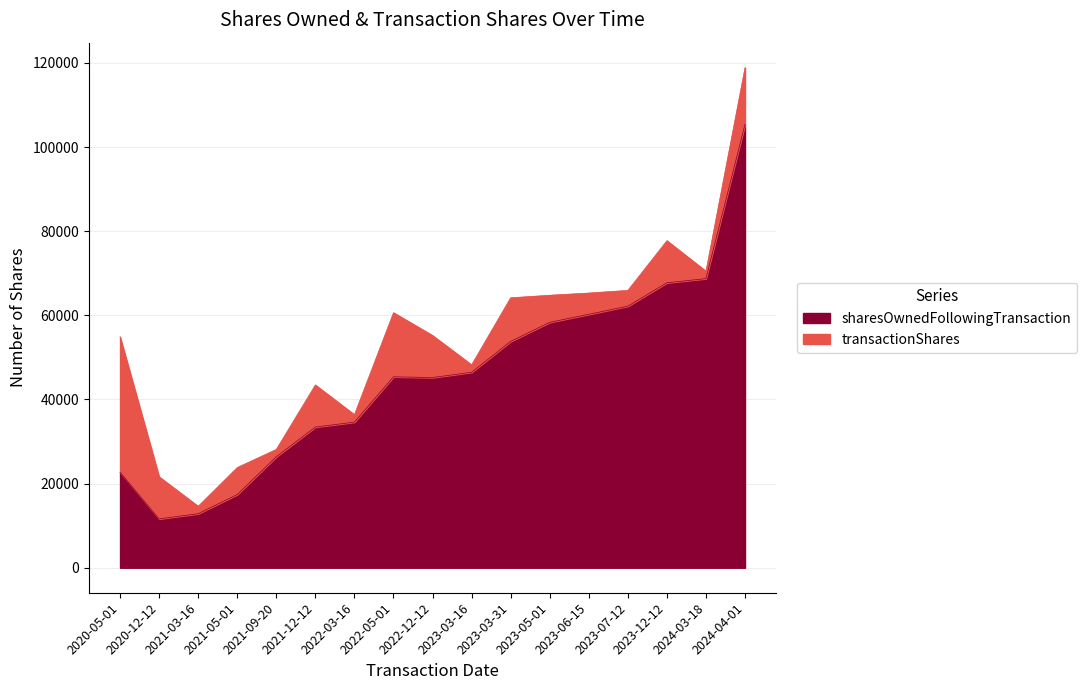

How many points are higher than both their immediate neighbors (excluding endpoints)?

1